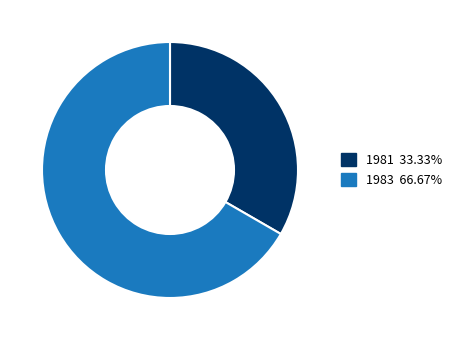

Does any single category account for the majority?

Yes